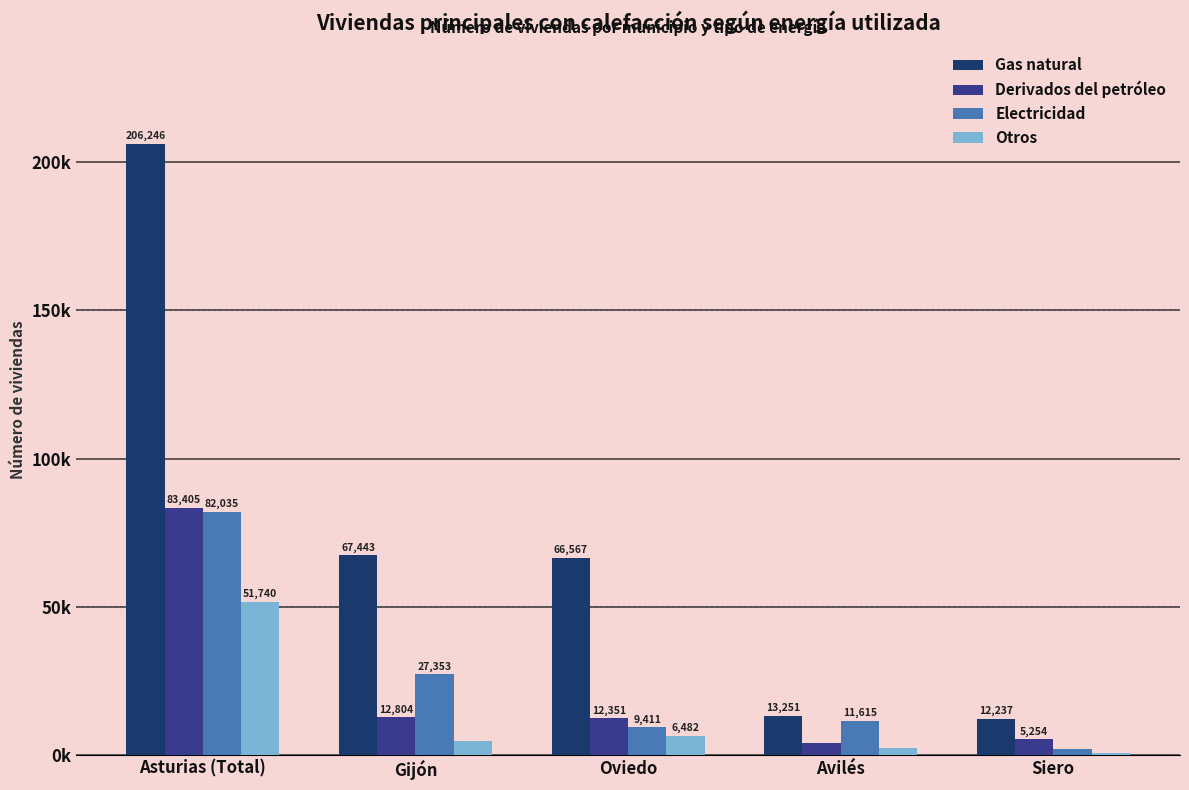

What are all the series names shown in the legend?

Gas natural, Derivados del petróleo, Electricidad, Otros